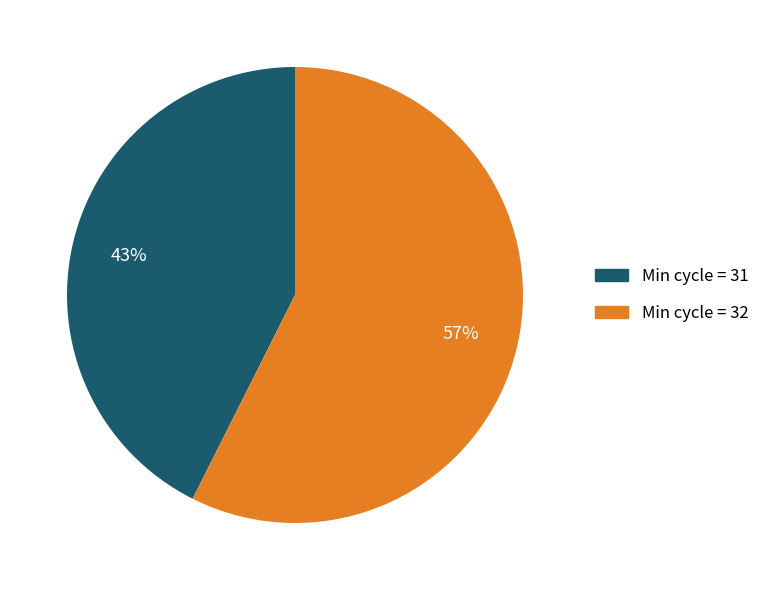

Is there a majority slice in this chart?

Yes